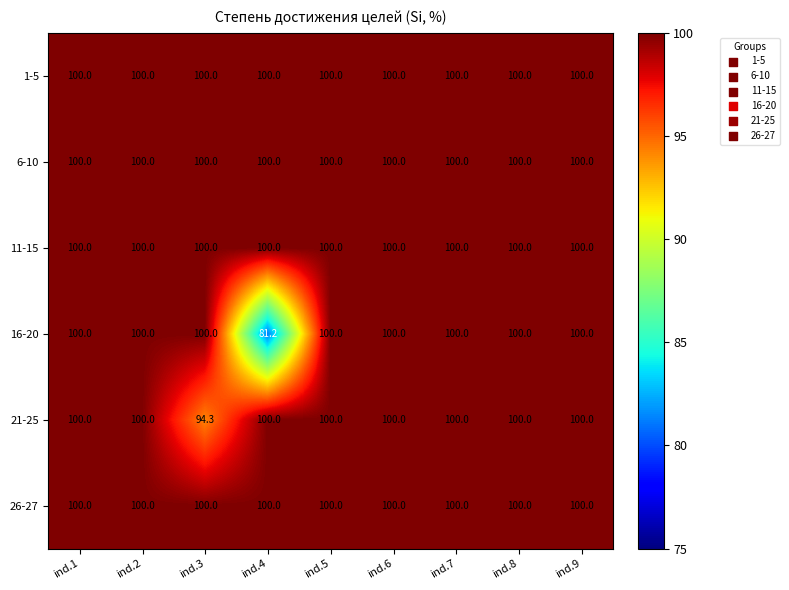

What is the smallest value displayed?

81.2